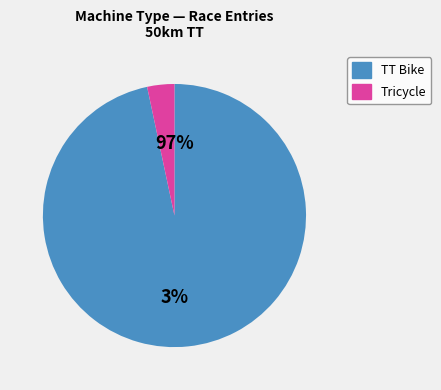

Is it true that TT Bike is 97% of the pie?

True